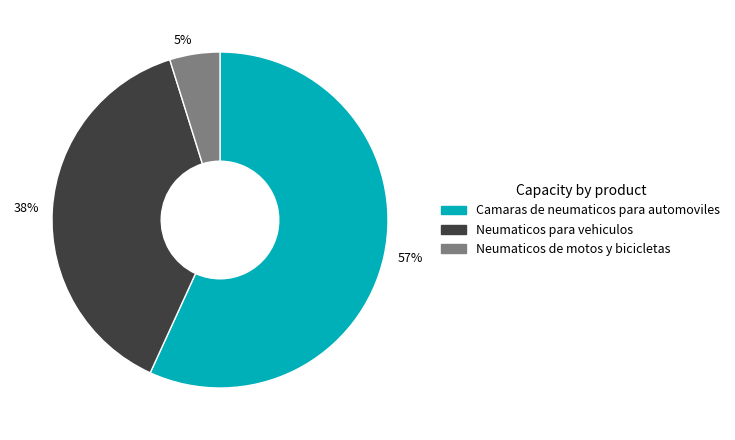

Count the number of slices in the pie.

3